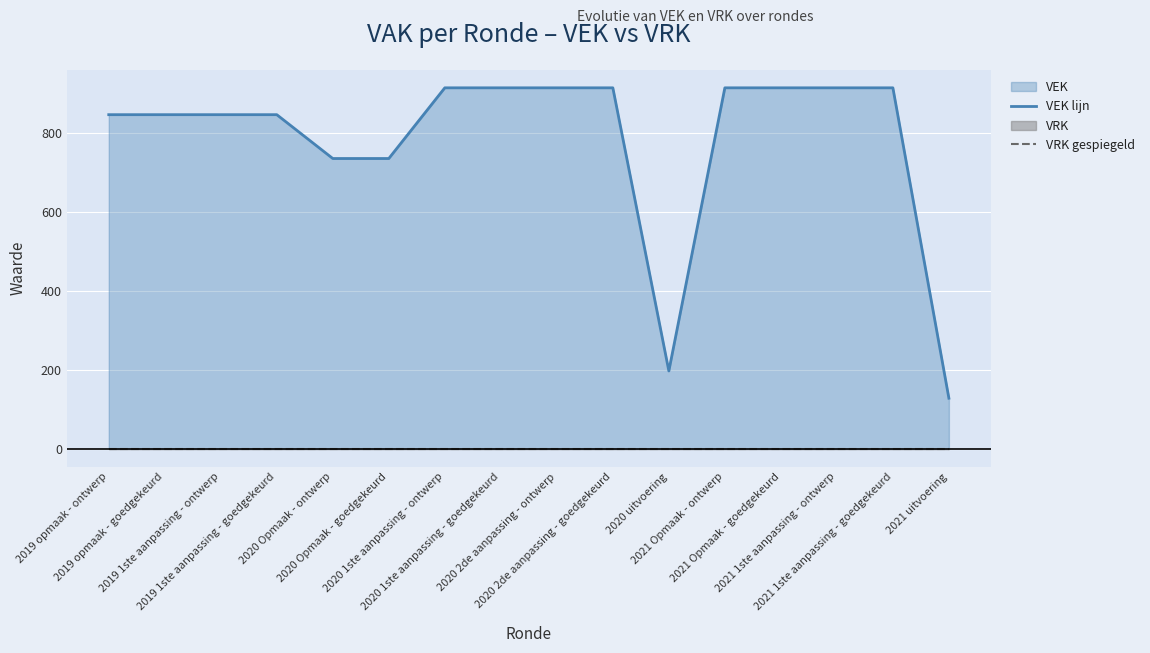

List the labels in order of VRK gespiegeld value, largest first.

2019 opmaak - ontwerp, 2019 opmaak - goedgekeurd, 2019 1ste aanpassing - ontwerp, 2019 1ste aanpassing - goedgekeurd, 2020 Opmaak - ontwerp, 2020 Opmaak - goedgekeurd, 2020 1ste aanpassing - ontwerp, 2020 1ste aanpassing - goedgekeurd, 2020 2de aanpassing - ontwerp, 2020 2de aanpassing - goedgekeurd, 2020 uitvoering, 2021 Opmaak - ontwerp, 2021 Opmaak - goedgekeurd, 2021 1ste aanpassing - ontwerp, 2021 1ste aanpassing - goedgekeurd, 2021 uitvoering